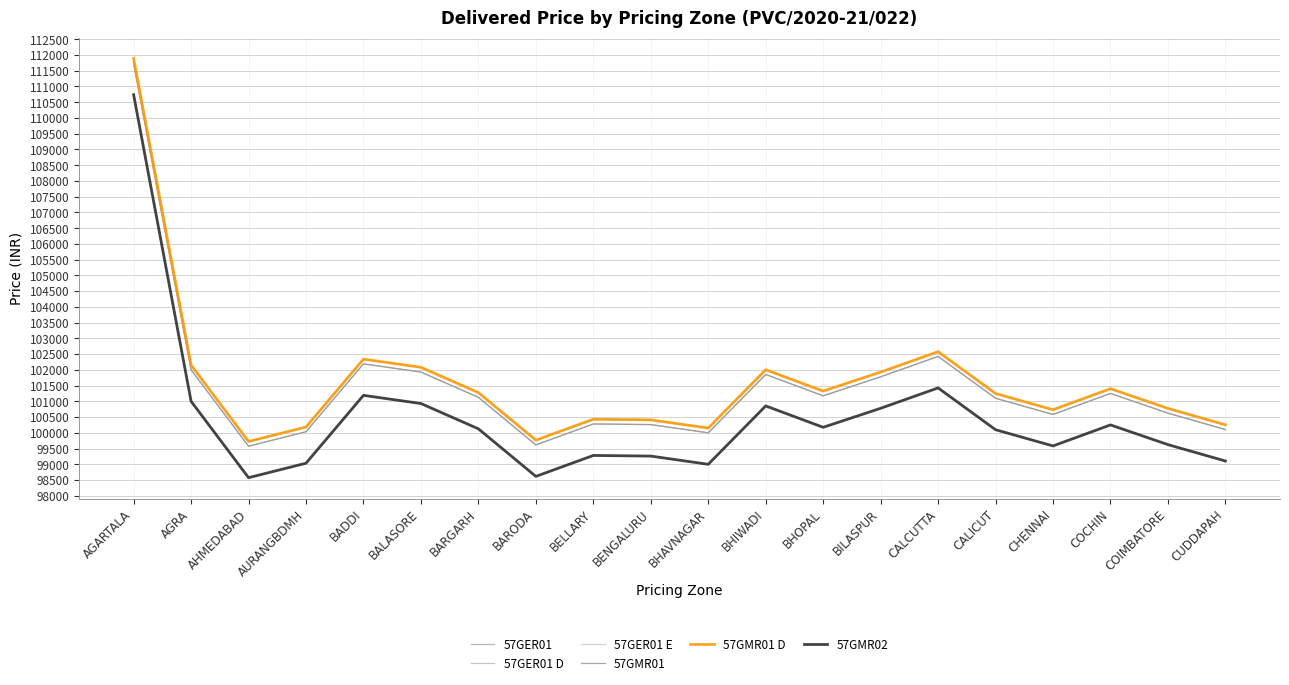

What is the sum of all 57GMR01 values?

2029649